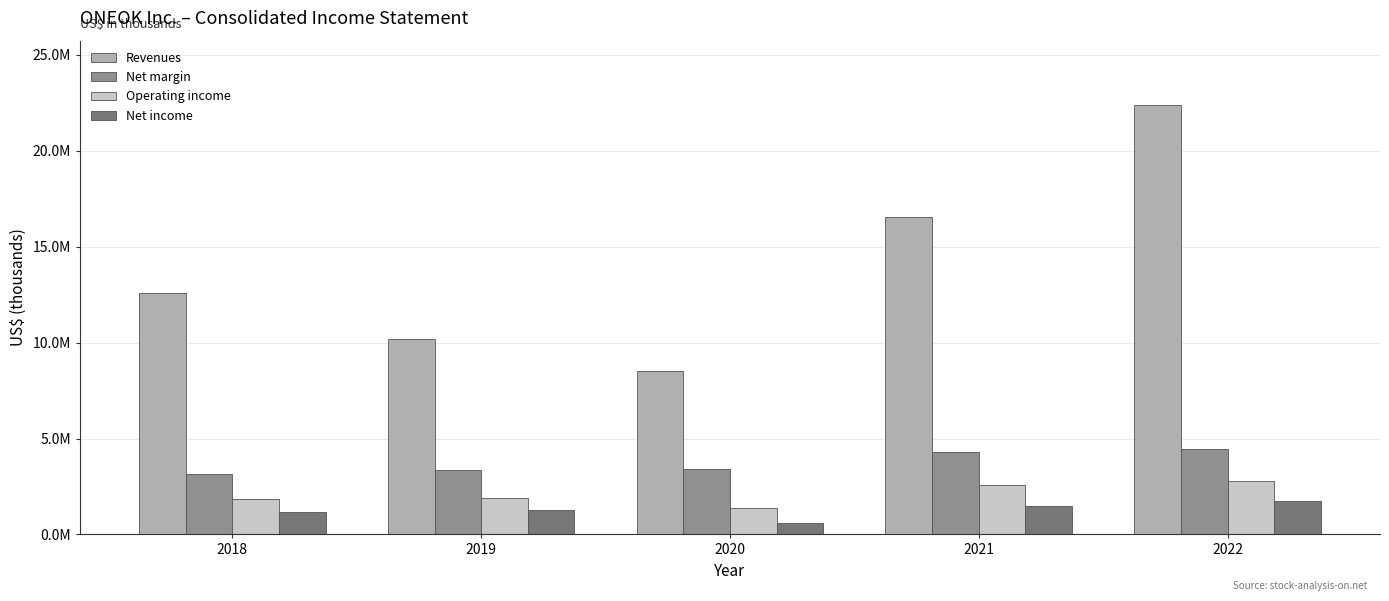

At which category does the chart reach its minimum across all series?

2020